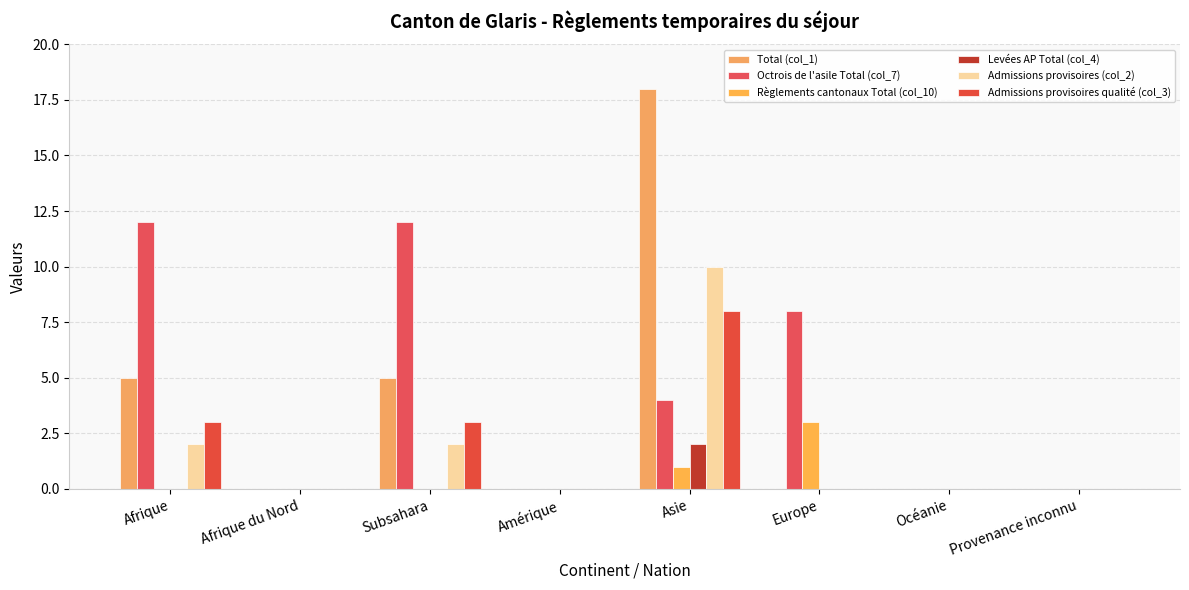

Reading left to right, list all the values displayed in this chart.

Total (col_1): Afrique=5	Afrique du Nord=0	Subsahara=5	Amérique=0	Asie=18	Europe=0	Océanie=0	Provenance inconnu=0
Octrois de l'asile Total (col_7): Afrique=12	Afrique du Nord=0	Subsahara=12	Amérique=0	Asie=4	Europe=8	Océanie=0	Provenance inconnu=0
Règlements cantonaux Total (col_10): Afrique=0	Afrique du Nord=0	Subsahara=0	Amérique=0	Asie=1	Europe=3	Océanie=0	Provenance inconnu=0
Levées AP Total (col_4): Afrique=0	Afrique du Nord=0	Subsahara=0	Amérique=0	Asie=2	Europe=0	Océanie=0	Provenance inconnu=0
Admissions provisoires (col_2): Afrique=2	Afrique du Nord=0	Subsahara=2	Amérique=0	Asie=10	Europe=0	Océanie=0	Provenance inconnu=0
Admissions provisoires qualité (col_3): Afrique=3	Afrique du Nord=0	Subsahara=3	Amérique=0	Asie=8	Europe=0	Océanie=0	Provenance inconnu=0